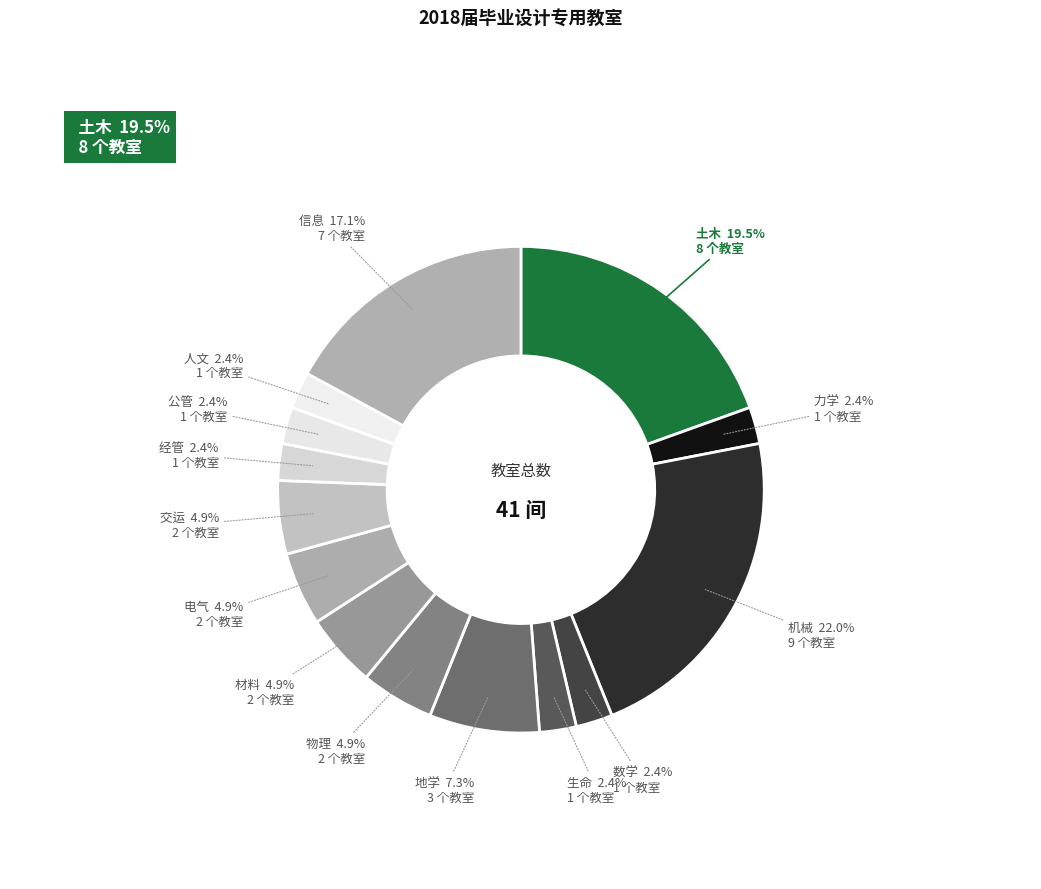

To the nearest percent, what is the difference between the largest and smallest slice percentages?

20%